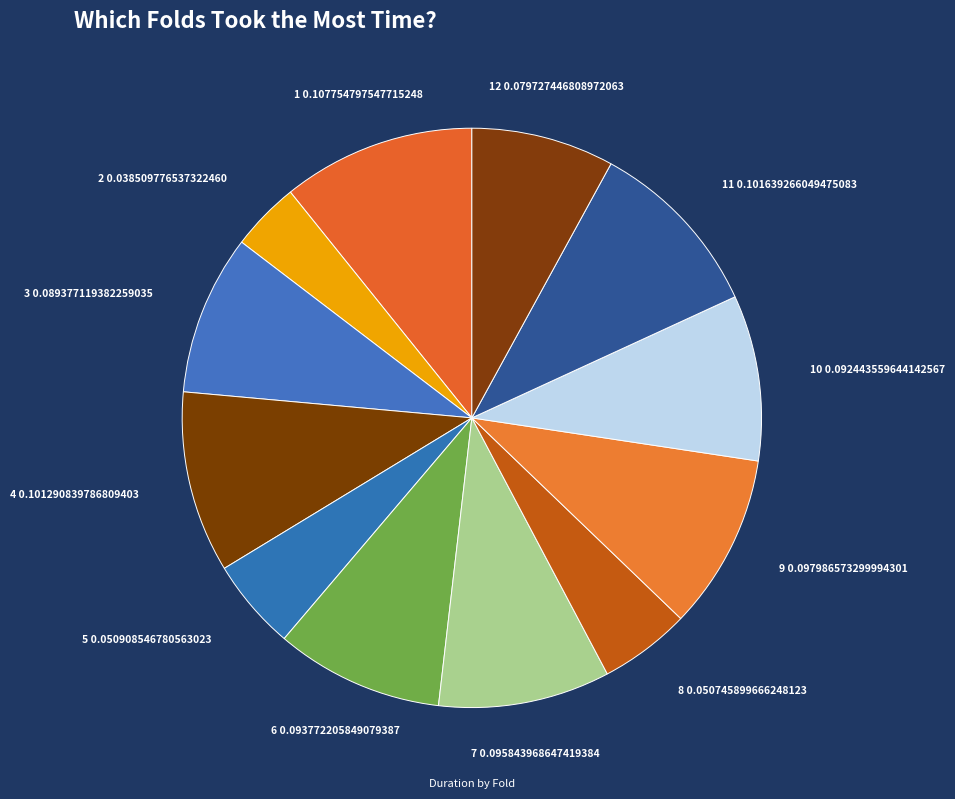

Rank the categories by value from lowest to highest.

2, 8, 5, 12, 3, 10, 6, 7, 9, 4, 11, 1